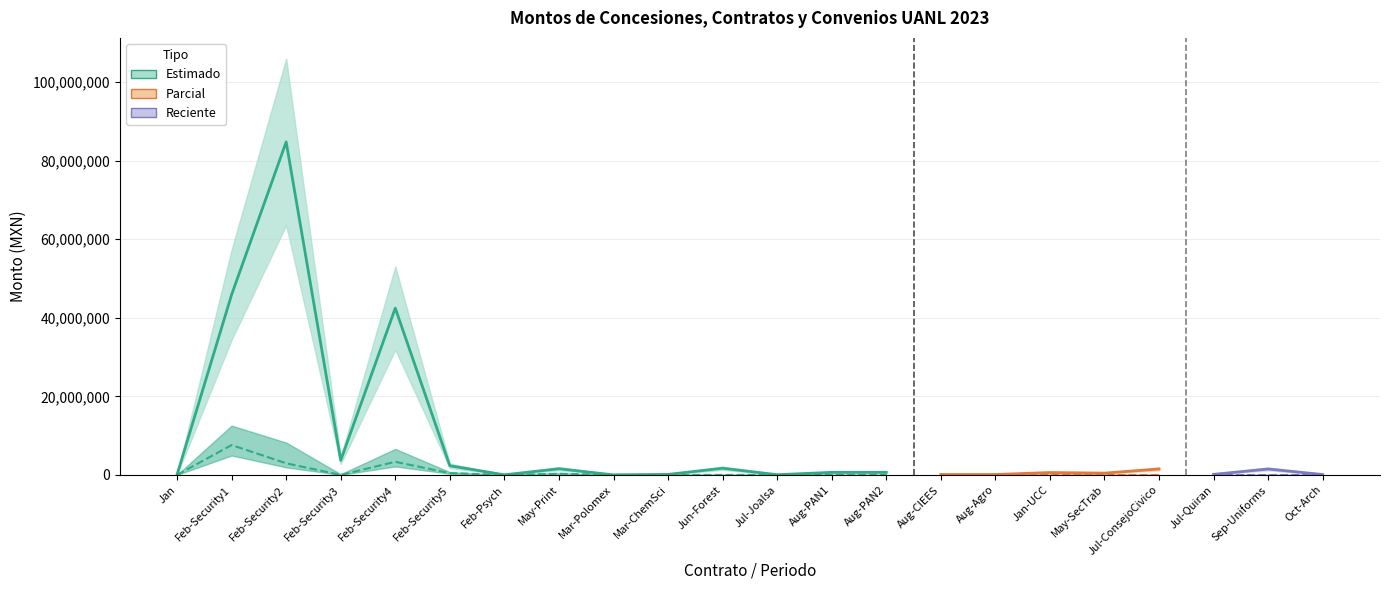

At which category is the sum across all series the highest?

2